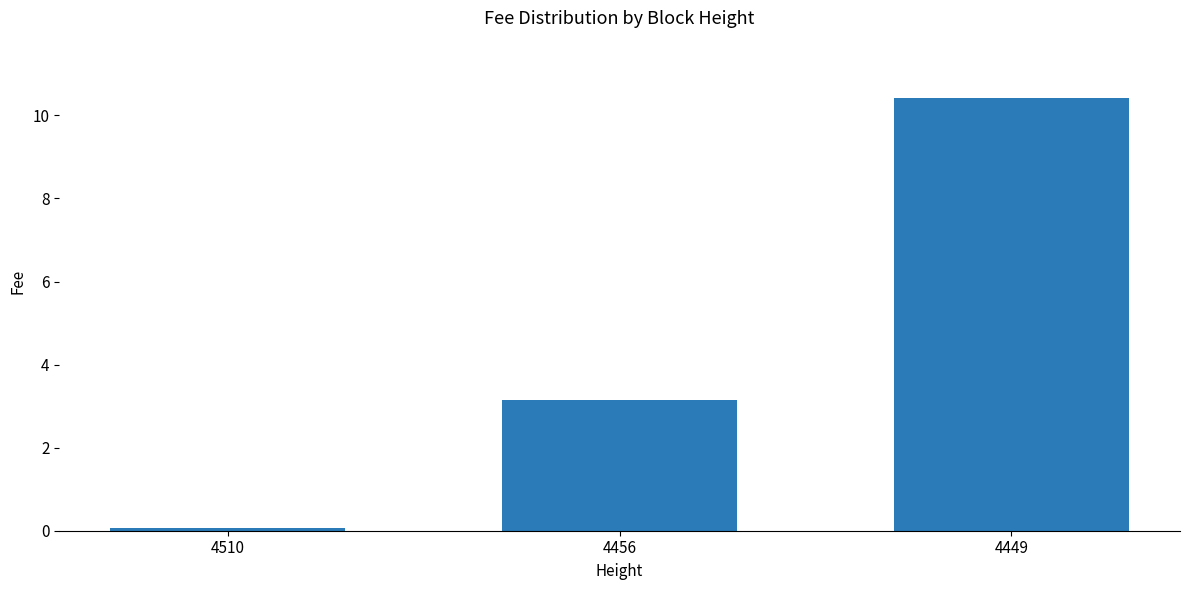

Rank the categories by value from lowest to highest.

4510, 4456, 4449